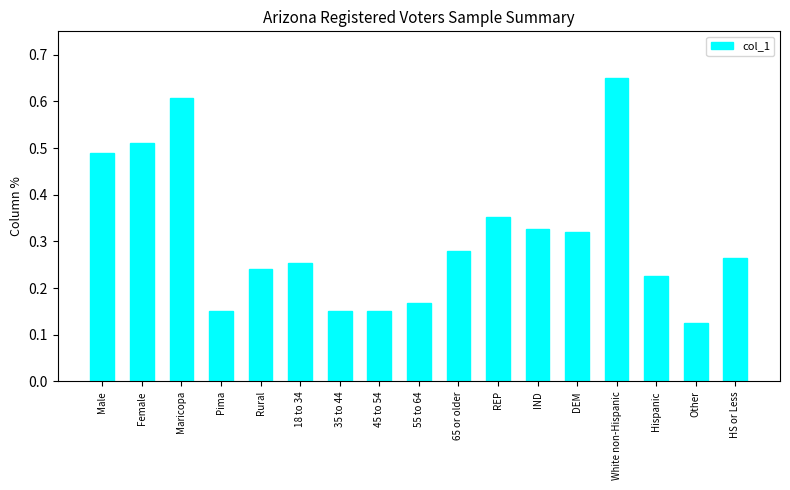

What is the sum of all values?

5.3